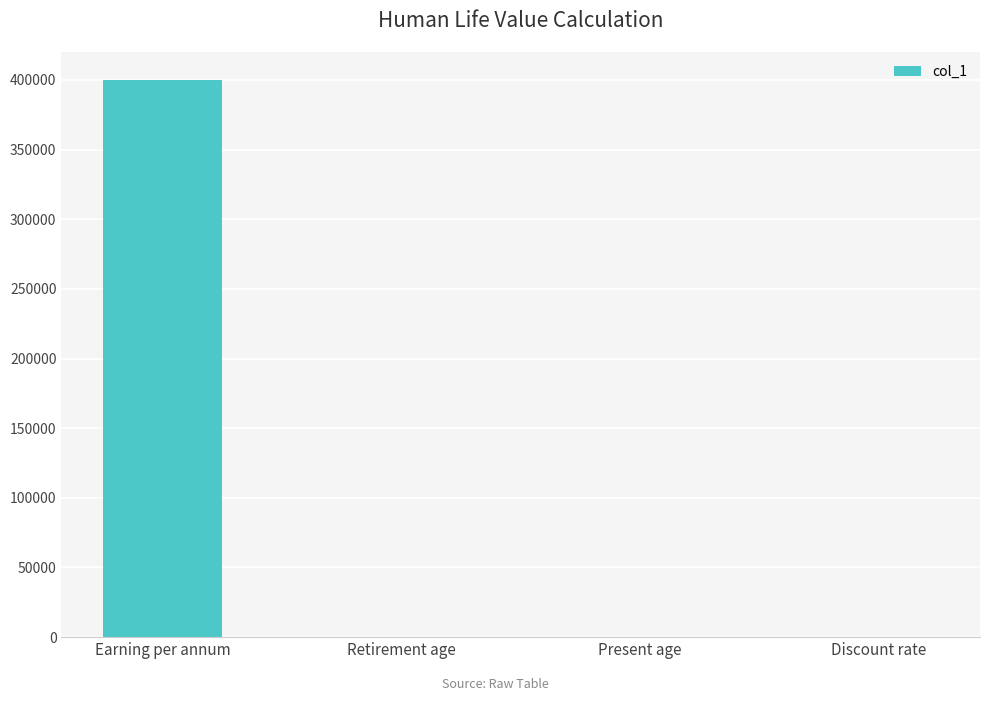

Are the bars horizontal?

No